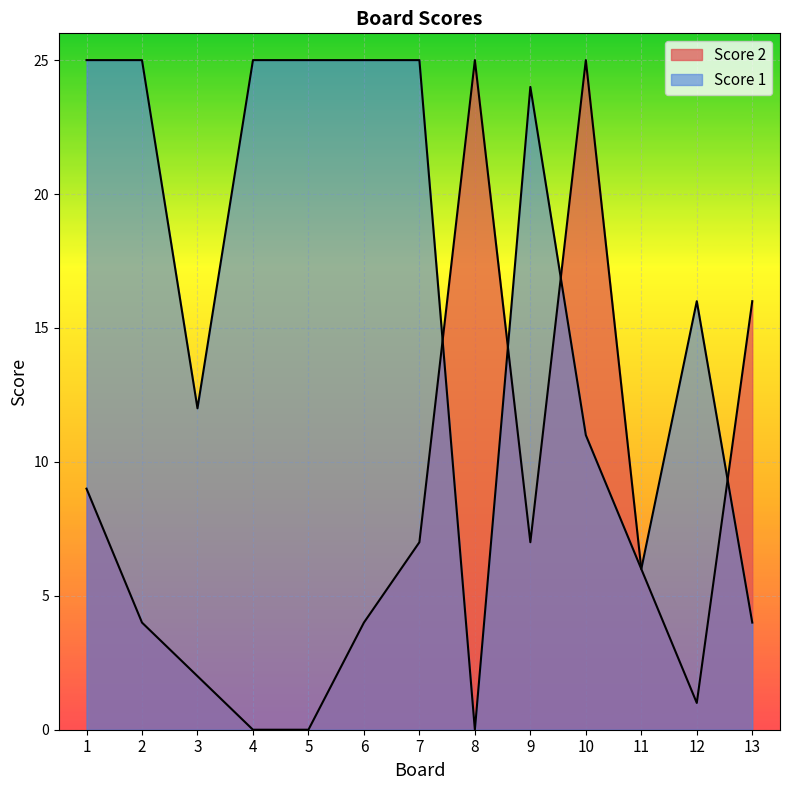

What is the maximum value shown in the chart?

25